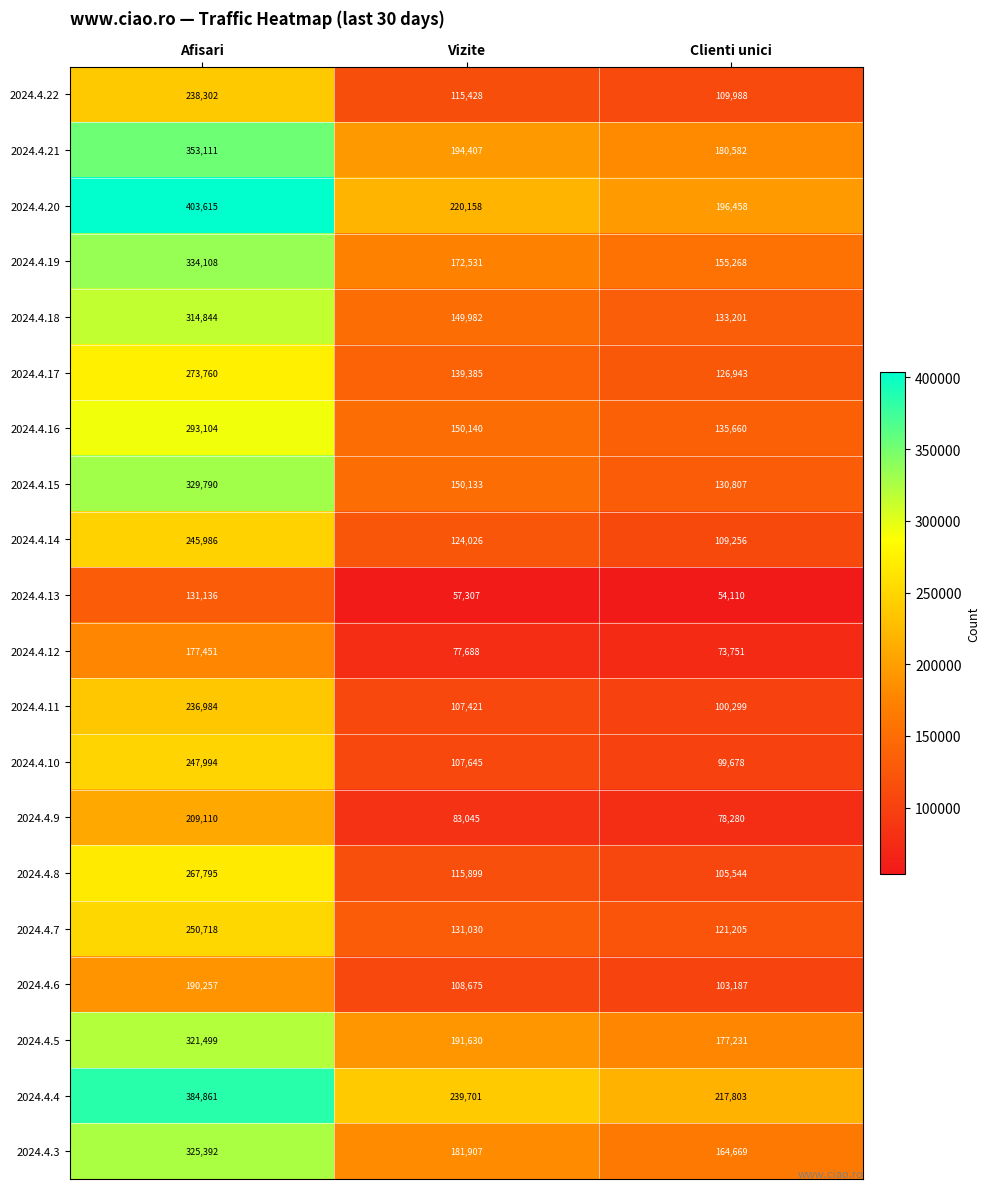

Rank the series by their maximum value, from highest to lowest.

2024.4.20, 2024.4.4, 2024.4.21, 2024.4.19, 2024.4.15, 2024.4.3, 2024.4.5, 2024.4.18, 2024.4.16, 2024.4.17, 2024.4.8, 2024.4.7, 2024.4.10, 2024.4.14, 2024.4.22, 2024.4.11, 2024.4.9, 2024.4.6, 2024.4.12, 2024.4.13